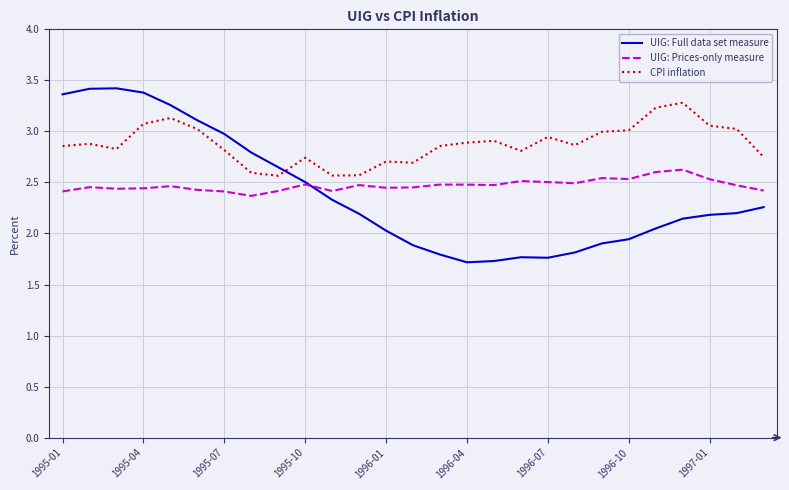

Which series has the largest total across all categories?

CPI inflation